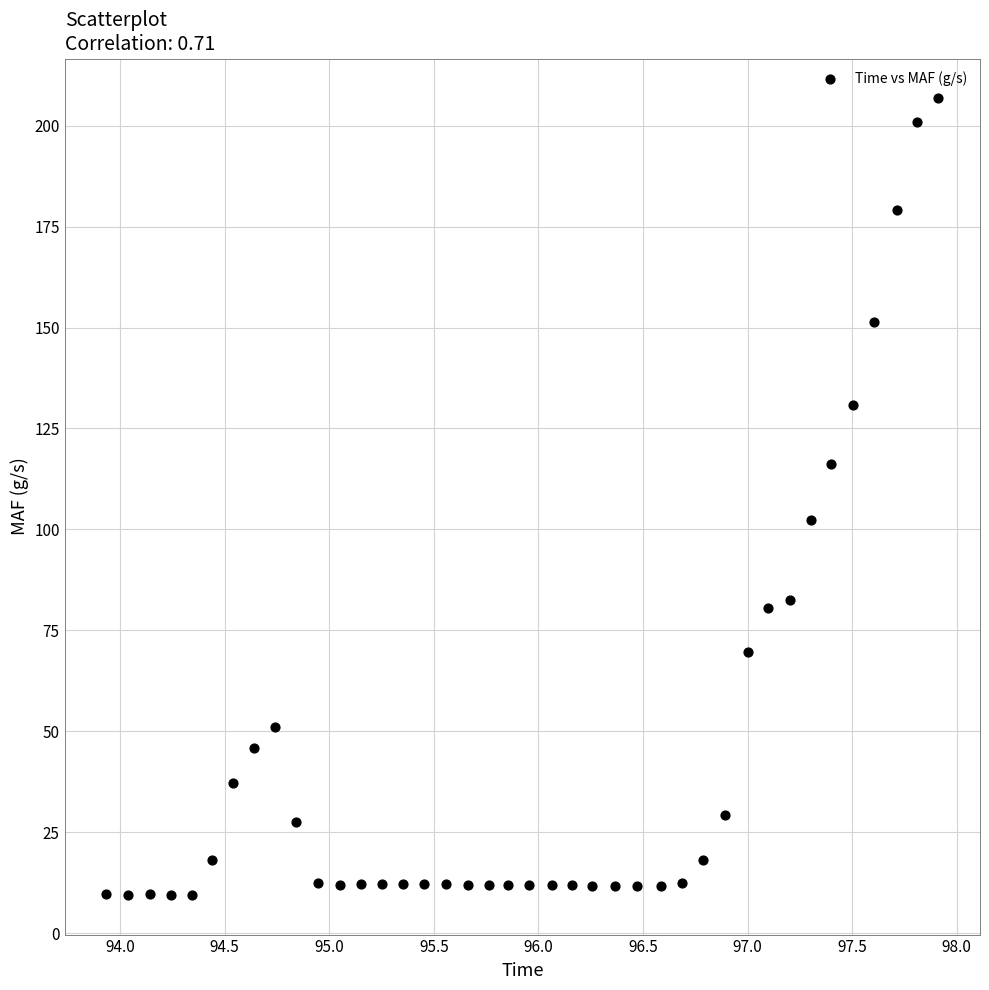

What Y value in the scatter plot is closest to 108?

102.4